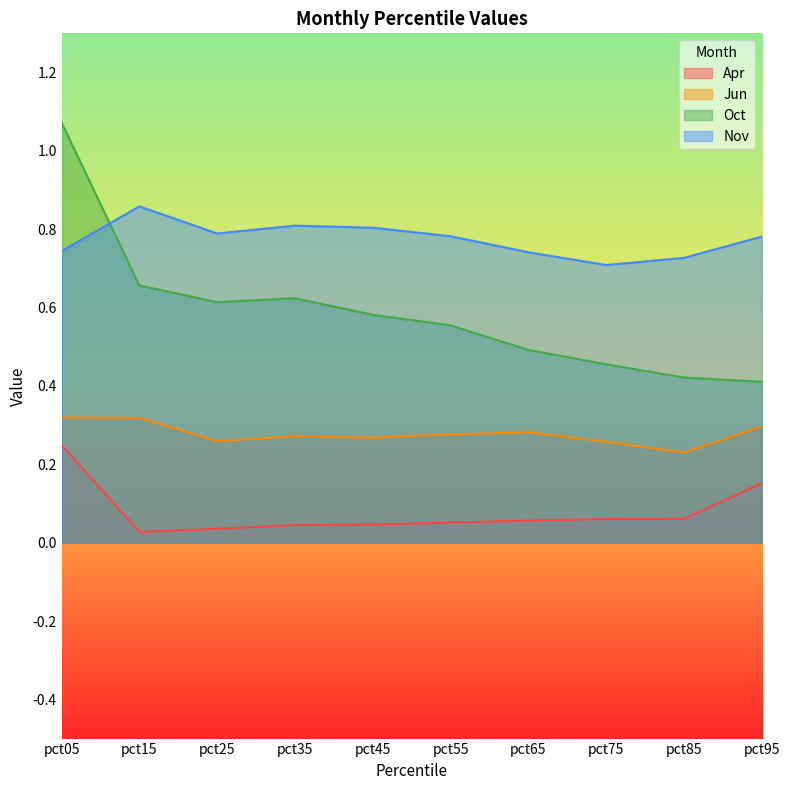

What is the sum of the Nov values at pct95 and pct15?

1.6